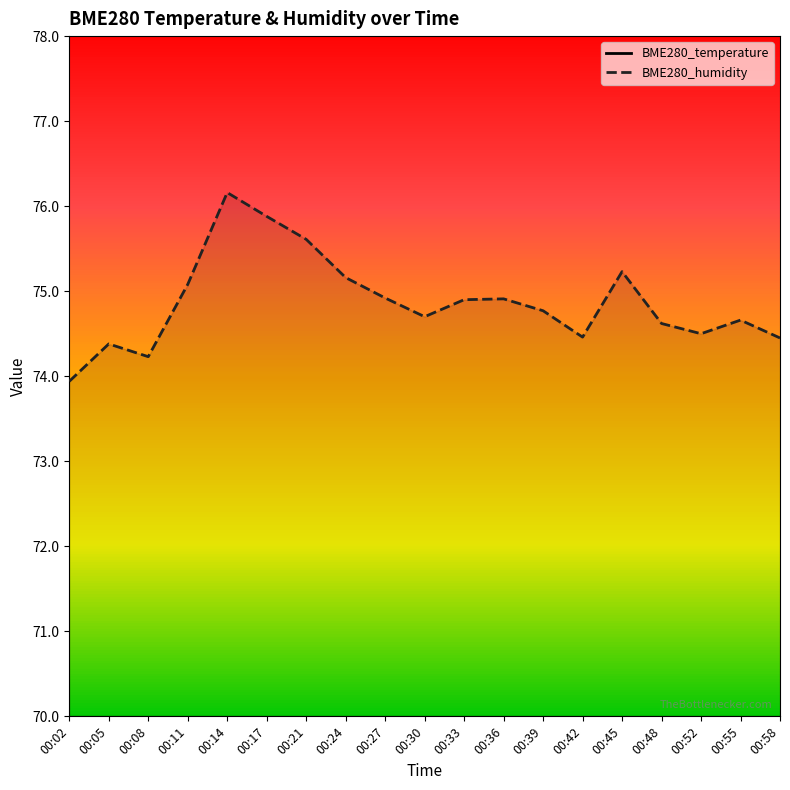

What is the difference between the maximum and minimum values in the BME280_temperature series?

0.5